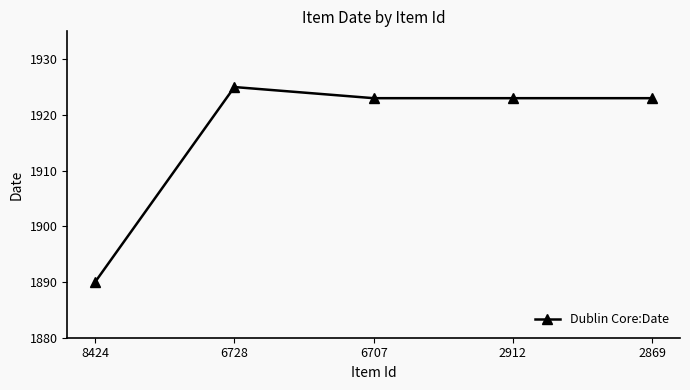

Does the chart have visible grid lines?

No